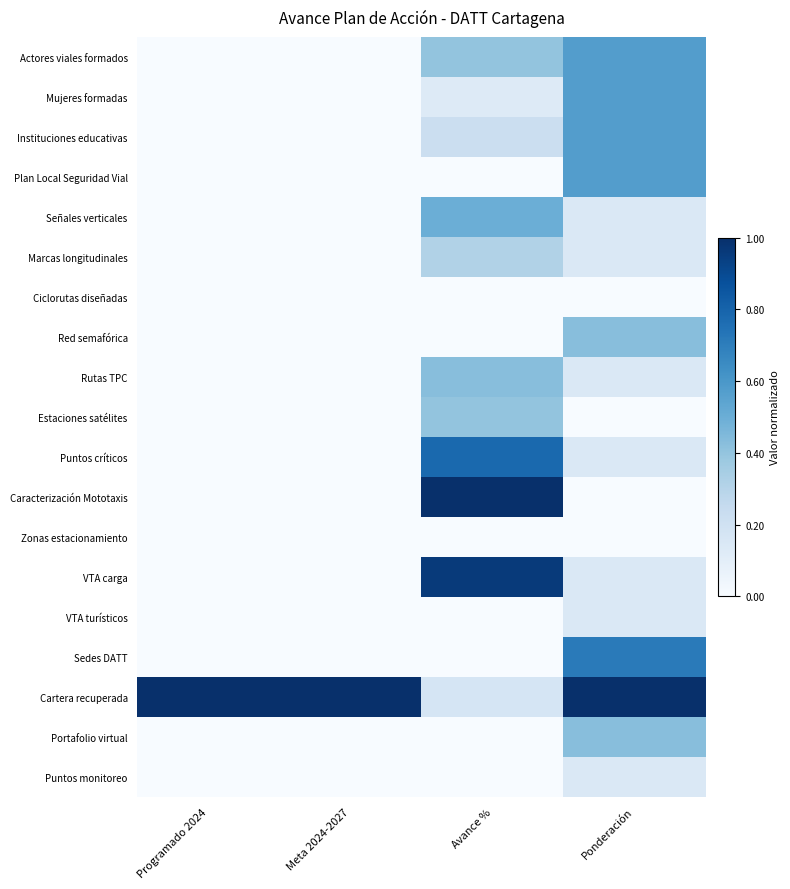

Reading right to left, what are all the values shown in this chart?

Actores viales formados: Ponderación=0.6	Avance %=0.4	Meta 2024-2027=0.0	Programado 2024=0.0
Mujeres formadas: Ponderación=0.6	Avance %=0.1	Meta 2024-2027=0.0	Programado 2024=0.0
Instituciones educativas: Ponderación=0.6	Avance %=0.2	Meta 2024-2027=0.0	Programado 2024=0.0
Plan Local Seguridad Vial: Ponderación=0.6	Avance %=0.0	Meta 2024-2027=0.0	Programado 2024=0.0
Señales verticales: Ponderación=0.1	Avance %=0.5	Meta 2024-2027=0.0	Programado 2024=0.0
Marcas longitudinales: Ponderación=0.1	Avance %=0.3	Meta 2024-2027=0.0	Programado 2024=0.0
Ciclorutas diseñadas: Ponderación=0.0	Avance %=0.0	Meta 2024-2027=0.0	Programado 2024=0.0
Red semafórica: Ponderación=0.4	Avance %=0.0	Meta 2024-2027=0.0	Programado 2024=0.0
Rutas TPC: Ponderación=0.1	Avance %=0.4	Meta 2024-2027=0.0	Programado 2024=0.0
Estaciones satélites: Ponderación=0.0	Avance %=0.4	Meta 2024-2027=0.0	Programado 2024=0.0
Puntos críticos: Ponderación=0.1	Avance %=0.8	Meta 2024-2027=0.0	Programado 2024=0.0
Caracterización Mototaxis: Ponderación=0.0	Avance %=1.0	Meta 2024-2027=0.0	Programado 2024=0.0
Zonas estacionamiento: Ponderación=0.0	Avance %=0.0	Meta 2024-2027=0.0	Programado 2024=0.0
VTA carga: Ponderación=0.1	Avance %=1.0	Meta 2024-2027=0.0	Programado 2024=0.0
VTA turísticos: Ponderación=0.1	Avance %=0.0	Meta 2024-2027=0.0	Programado 2024=0.0
Sedes DATT: Ponderación=0.7	Avance %=0.0	Meta 2024-2027=0.0	Programado 2024=0.0
Cartera recuperada: Ponderación=1.0	Avance %=0.2	Meta 2024-2027=1.0	Programado 2024=1.0
Portafolio virtual: Ponderación=0.4	Avance %=0.0	Meta 2024-2027=0.0	Programado 2024=0.0
Puntos monitoreo: Ponderación=0.1	Avance %=0.0	Meta 2024-2027=0.0	Programado 2024=0.0